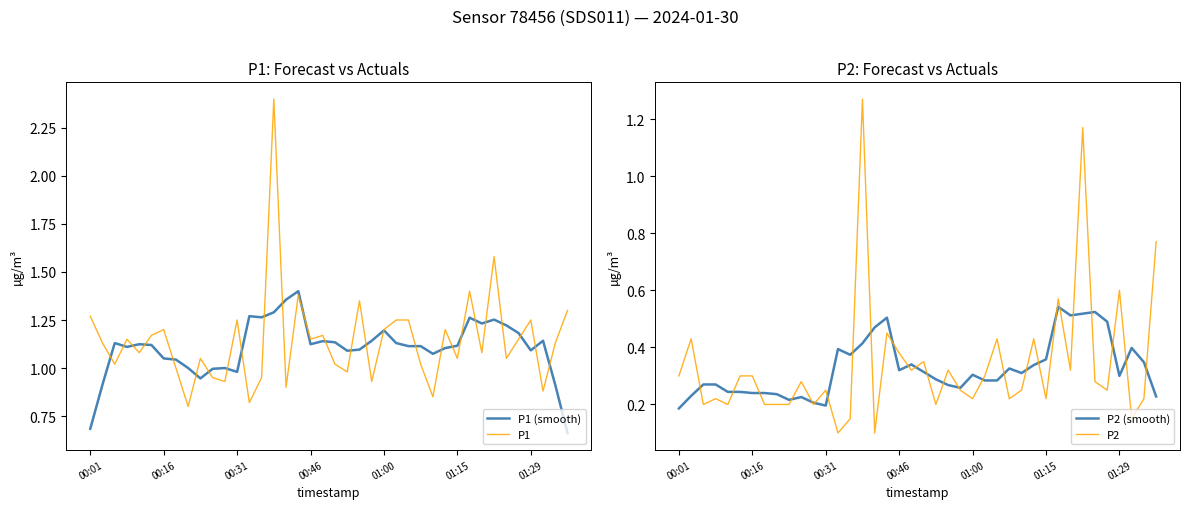

Between 00:01 and 31, which series saw the biggest shift?

P1 (smooth)